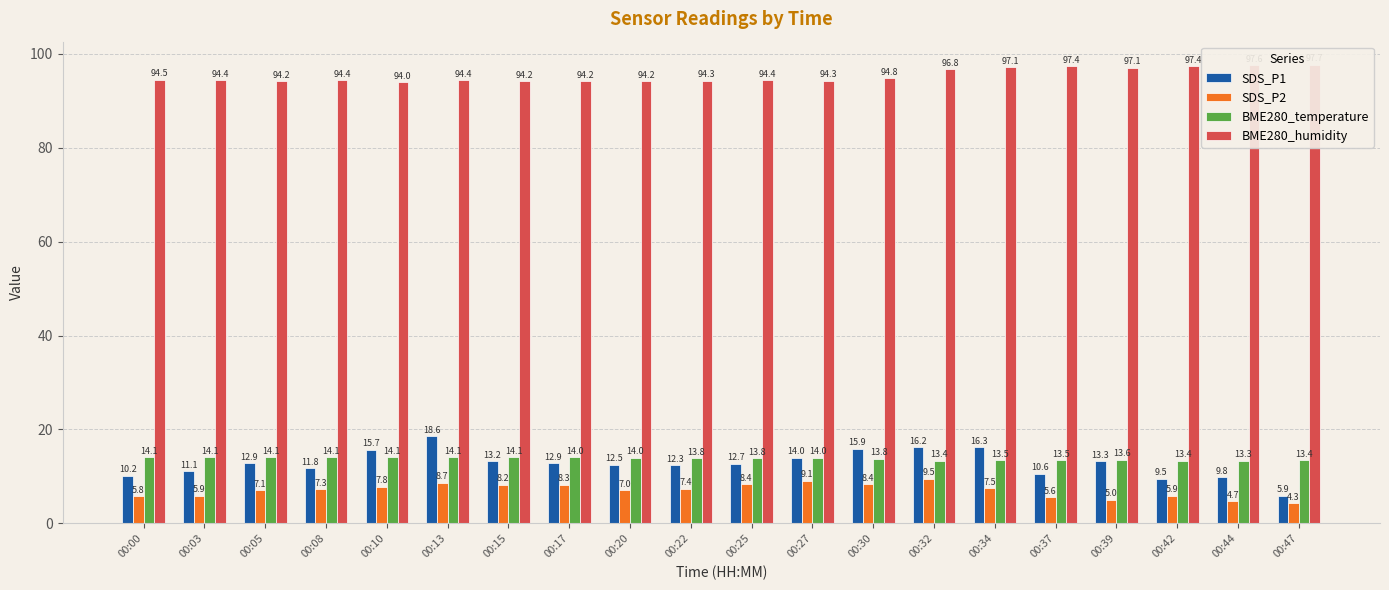

Does the chart contain stacked bars?

No